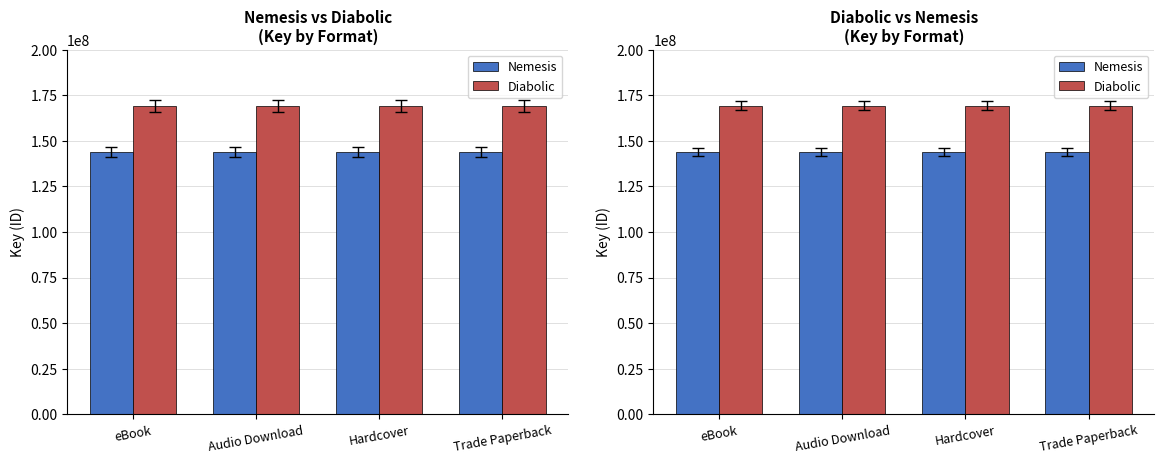

How many data points does each series have?

4